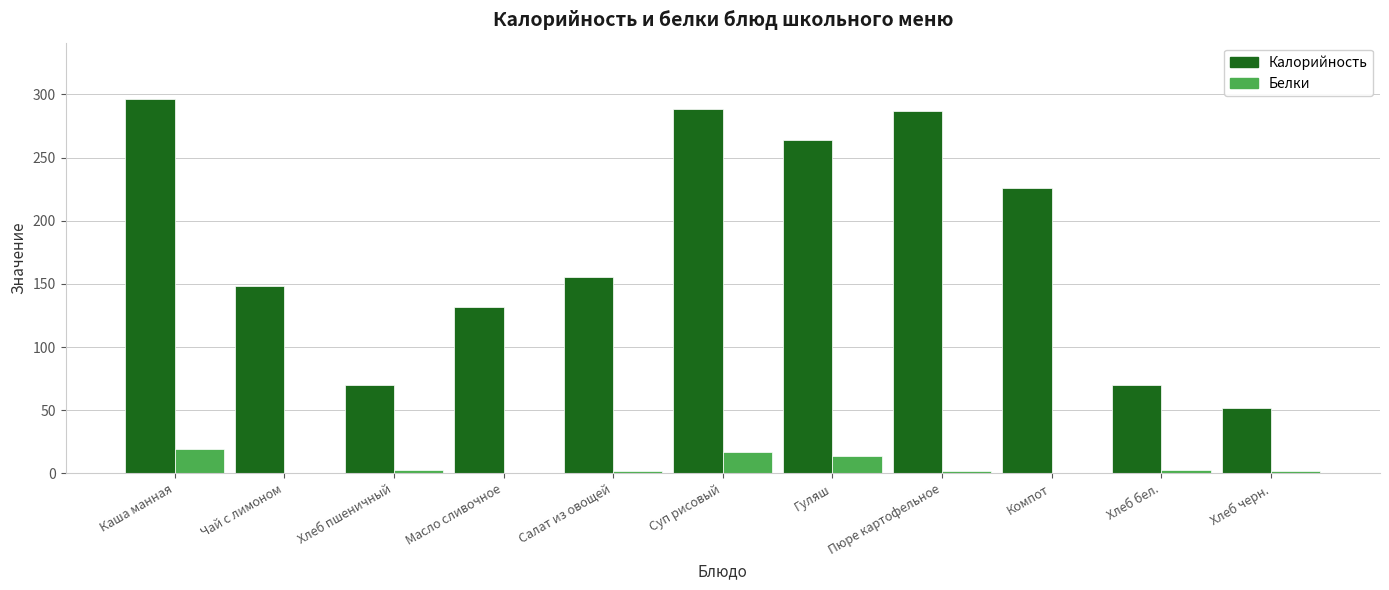

What is the sum of the Калорийность values at Суп рисовый and Чай с лимоном?

437.4